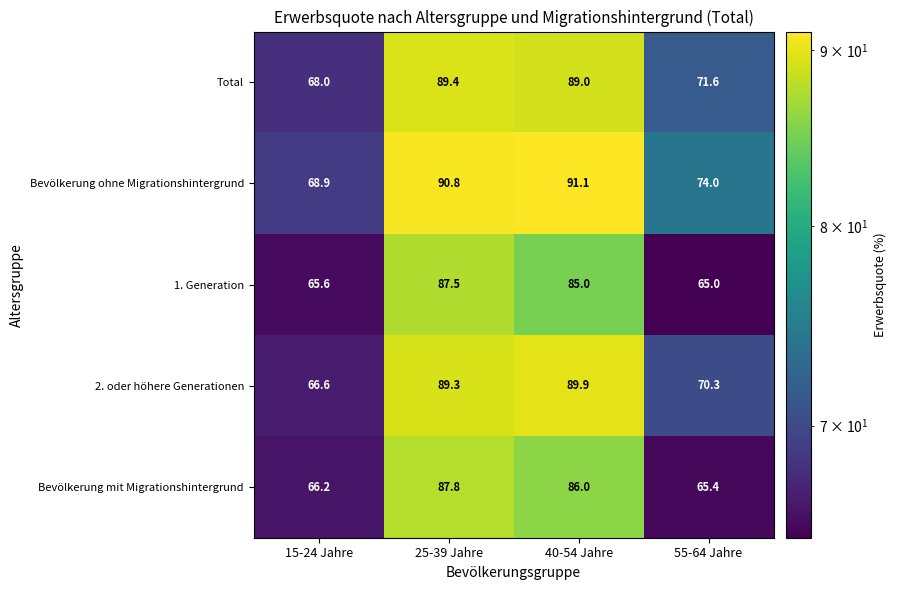

What is the sum of the 2. oder höhere Generationen values at 55-64 Jahre and 40-54 Jahre?

160.2